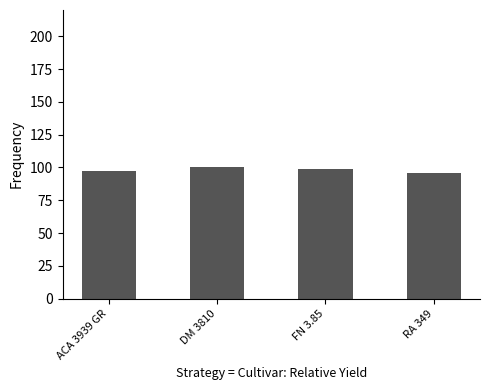

What is the maximum value shown in the chart?

100